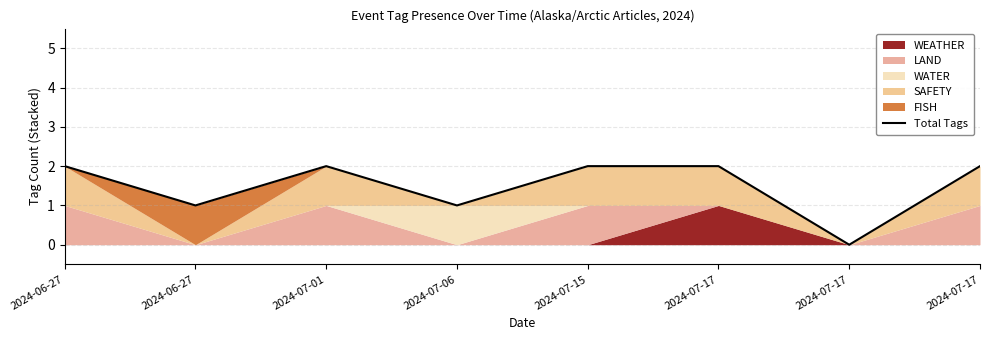

Reading left to right, list all the values displayed in this chart.

2024-06-27=2	2024-06-27=1	2024-07-01=2	2024-07-06=1	2024-07-15=2	2024-07-17=2	2024-07-17=0	2024-07-17=2